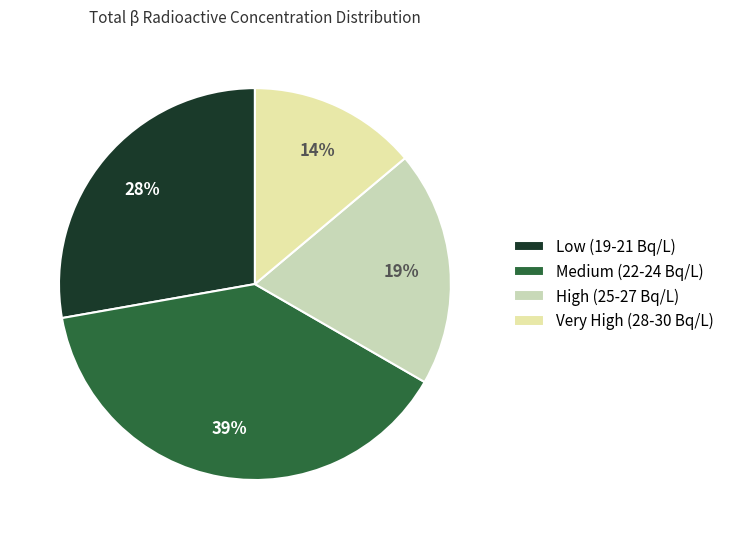

Does any single category account for the majority?

No